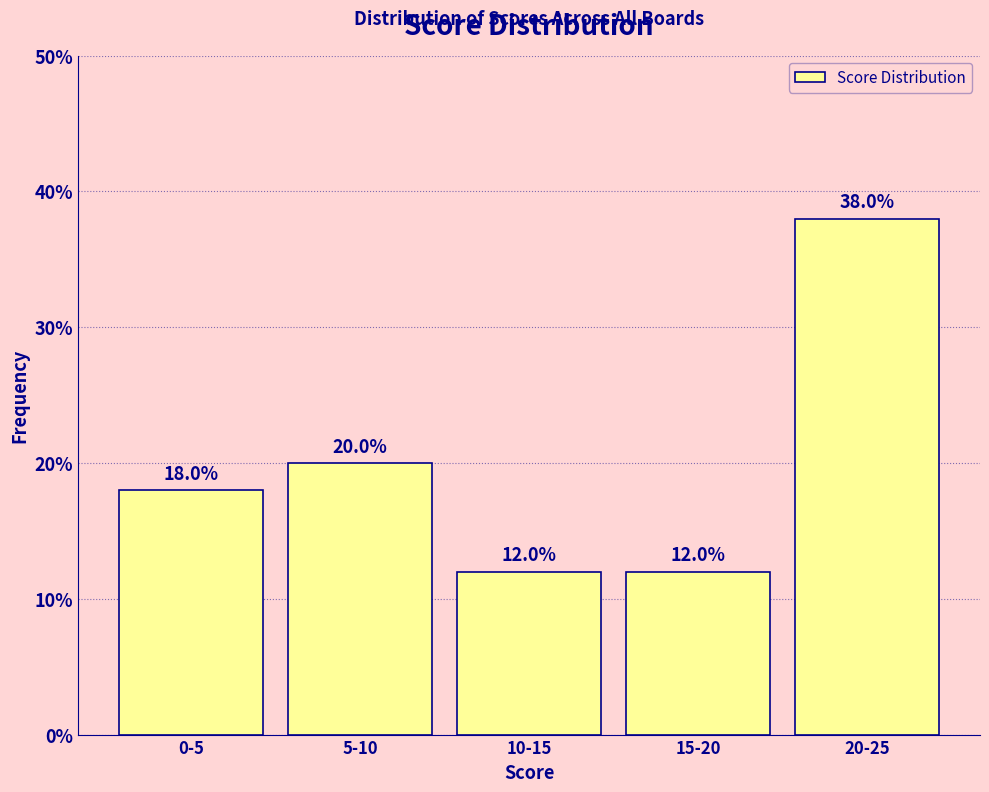

Reading left to right, what are all the values shown in this chart?

0-5=18	5-10=20	10-15=12	15-20=12	20-25=38